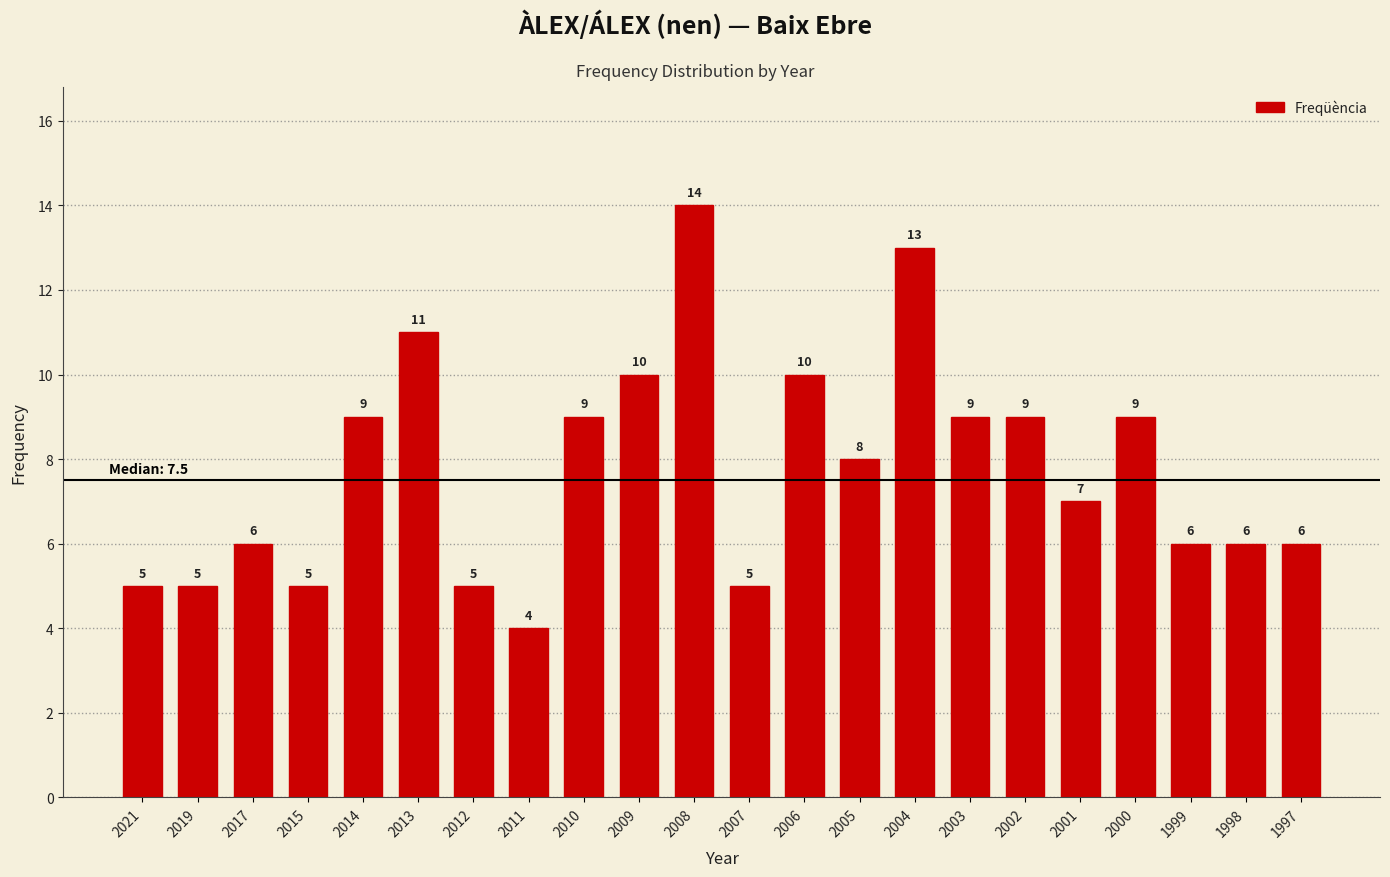

Reading right to left, transcribe all the data shown in this chart.

6	6	6	9	7	9	9	13	8	10	5	14	10	9	4	5	11	9	5	6	5	5